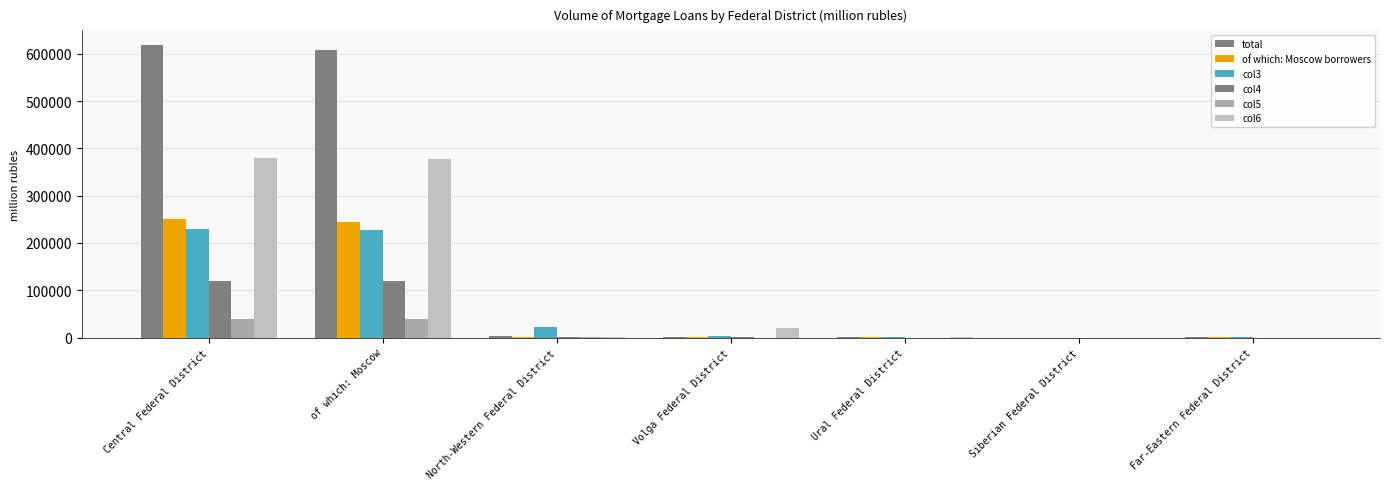

Count the number of data series in this chart.

6